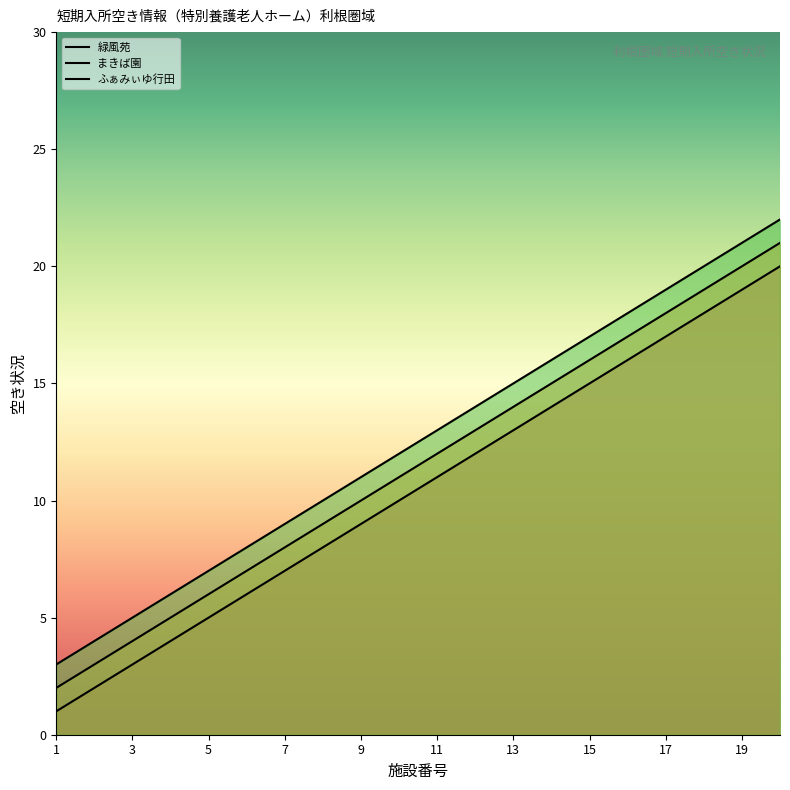

Count the number of categories in the chart.

300